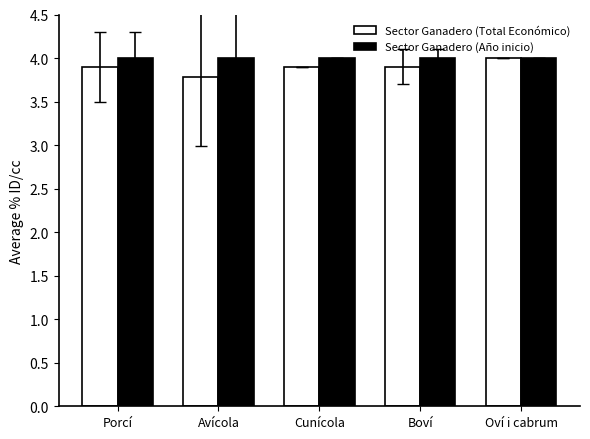

Read the Sector Ganadero (Total Económico) value at Avícola.

3.8